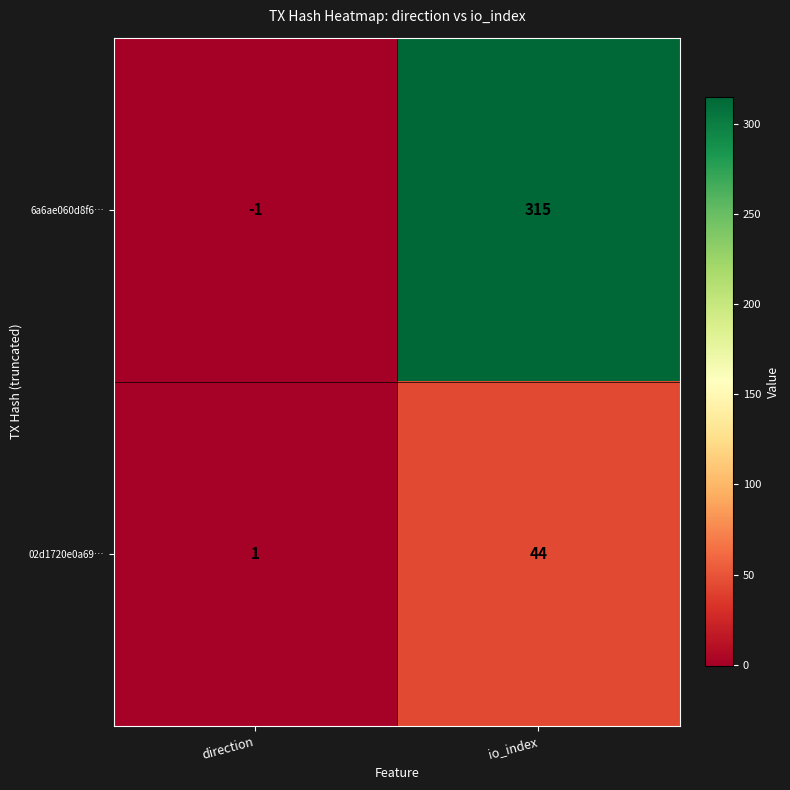

Is it true that 6a6ae060d8f6… equals 315 at io_index?

True